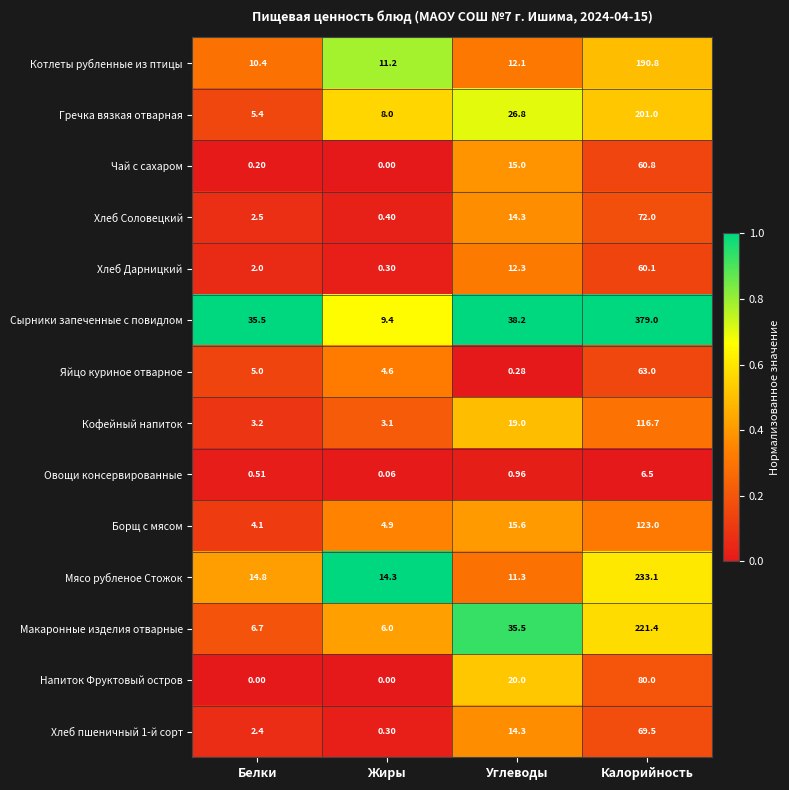

Which category has the highest value across all series?

Калорийность